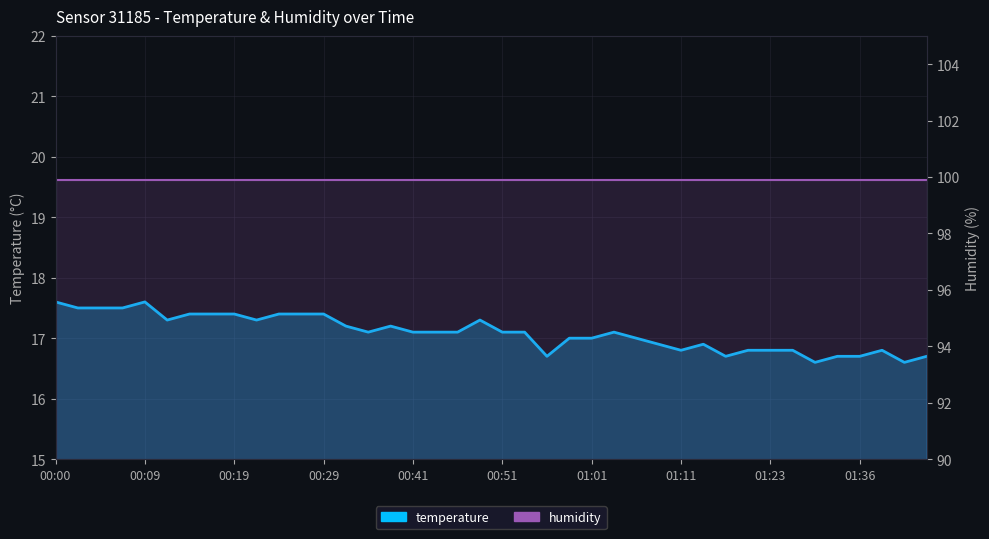

Reading left to right, what are all the values shown in this chart?

temperature: 17.6	17.5	17.5	17.5	17.6	17.3	17.4	17.4	17.4	17.3	17.4	17.4	17.4	17.2	17.1	17.2	17.1	17.1	17.1	17.3	17.1	17.1	16.7	17.0	17.0	17.1	17.0	16.9	16.8	16.9	16.7	16.8	16.8	16.8	16.6	16.7	16.7	16.8	16.6	16.7
humidity: 99.9	99.9	99.9	99.9	99.9	99.9	99.9	99.9	99.9	99.9	99.9	99.9	99.9	99.9	99.9	99.9	99.9	99.9	99.9	99.9	99.9	99.9	99.9	99.9	99.9	99.9	99.9	99.9	99.9	99.9	99.9	99.9	99.9	99.9	99.9	99.9	99.9	99.9	99.9	99.9